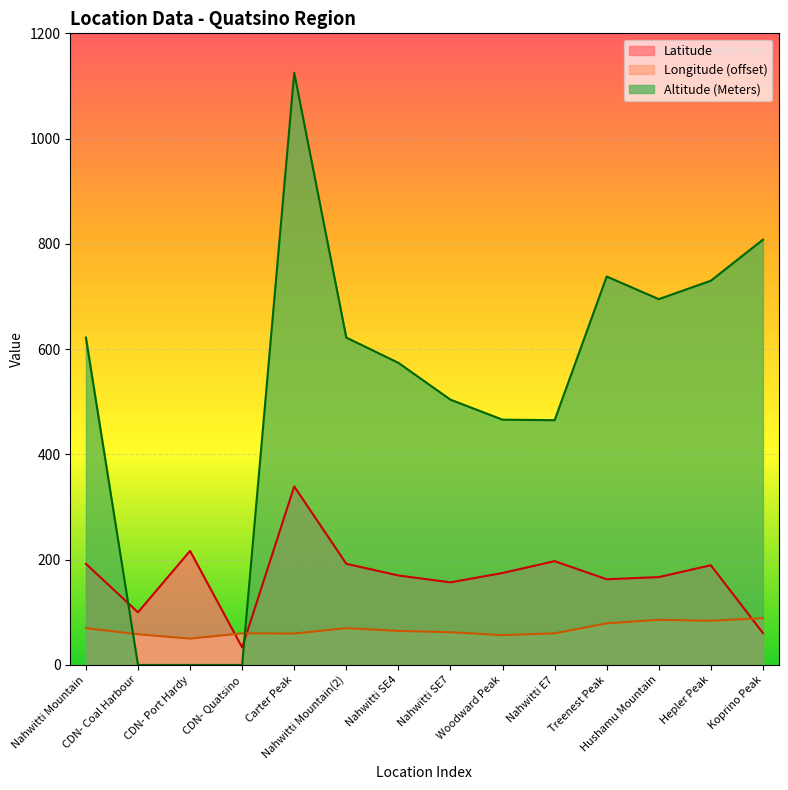

Which category has the highest value in the Longitude series?

Koprino Peak